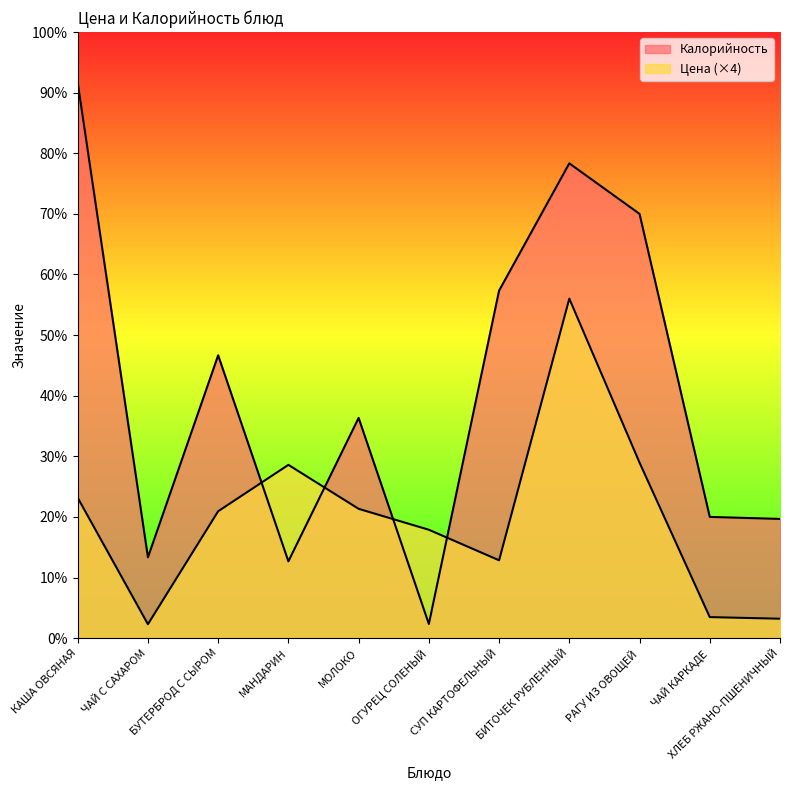

What are all the series names shown in the legend?

Цена, Калорийность